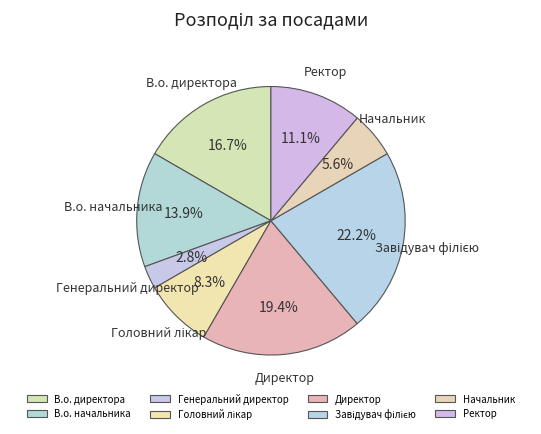

How much of the chart is everything except Ректор?

88.9%